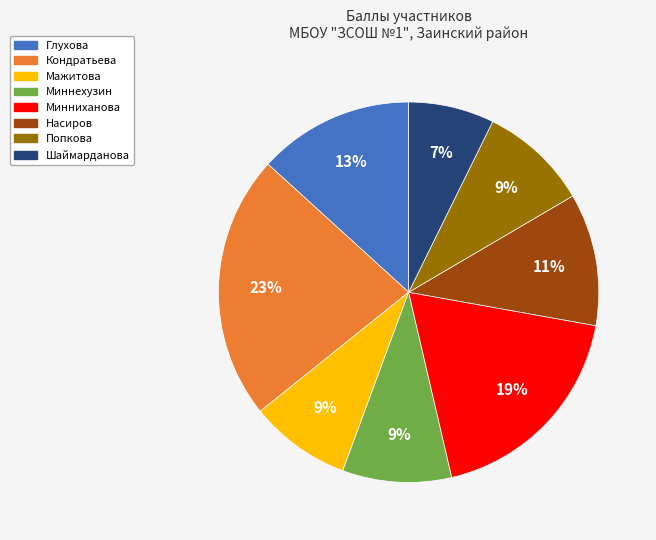

Is there any slice that represents more than half of the pie?

No